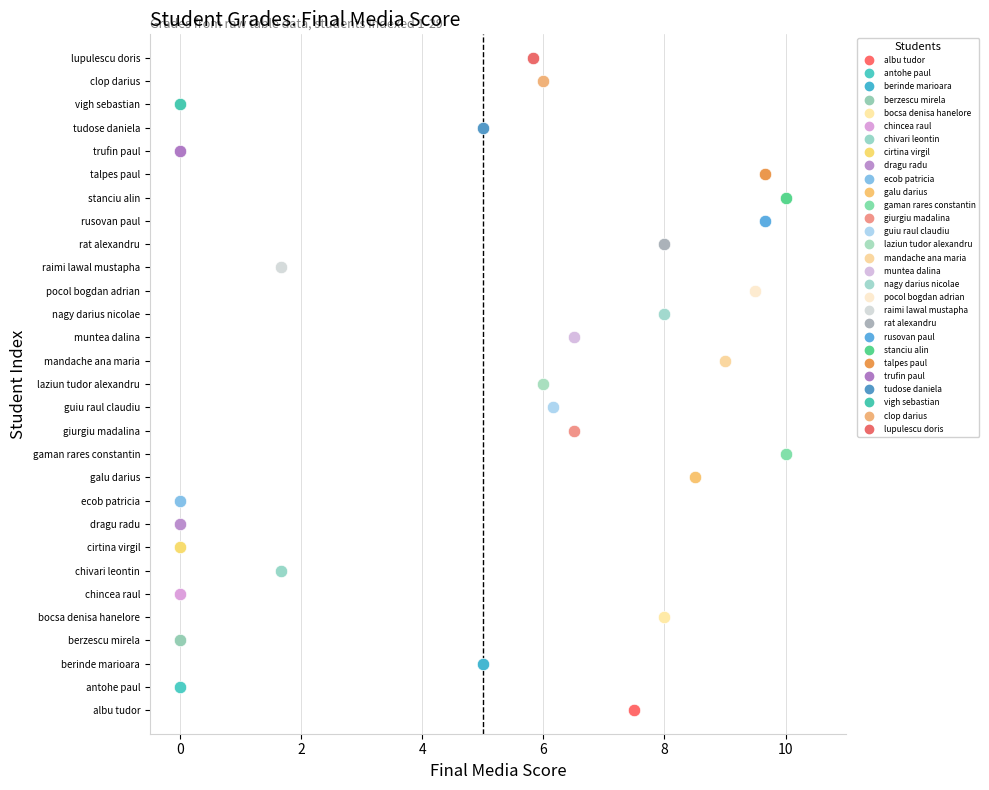

What are all the series names shown in the legend?

albu tudor, antohe paul, berinde marioara, berzescu mirela, bocsa denisa hanelore, chincea raul, chivari leontin, cirtina virgil, dragu radu, ecob patricia, galu darius, gaman rares constantin, giurgiu madalina, guiu raul claudiu, laziun tudor alexandru, mandache ana maria, muntea dalina, nagy darius nicolae, pocol bogdan adrian, raimi lawal mustapha, rat alexandru, rusovan paul, stanciu alin, talpes paul, trufin paul, tudose daniela, vigh sebastian, clop darius, lupulescu doris